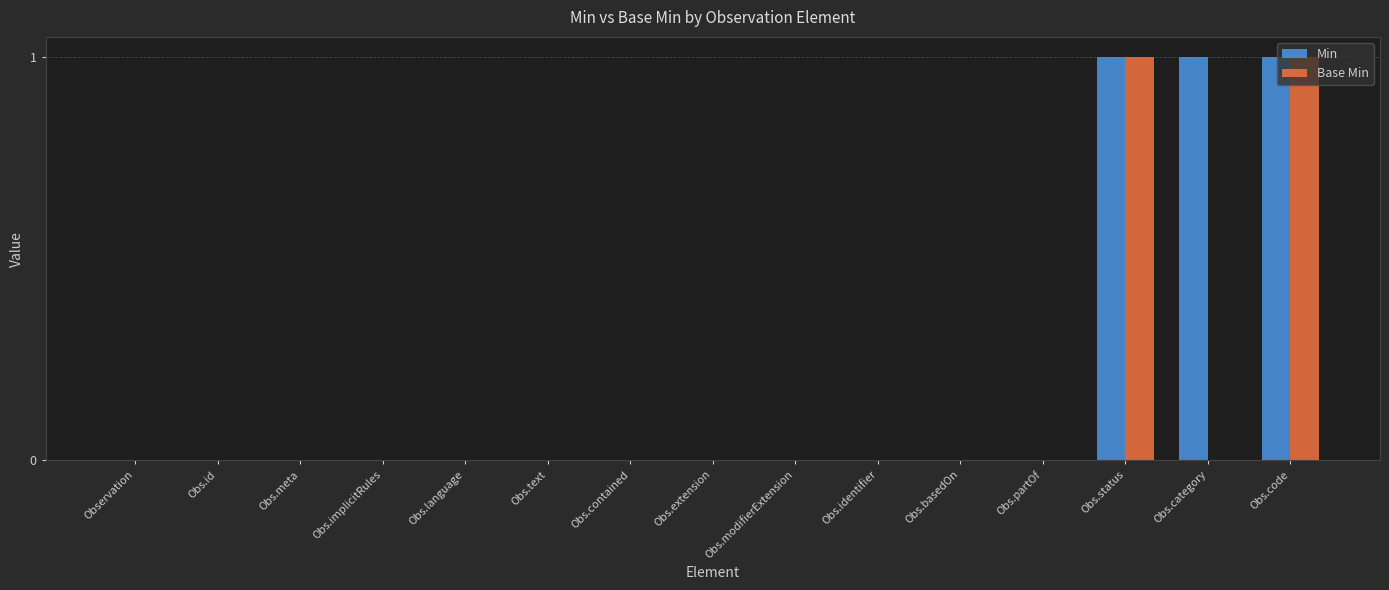

How many groups of bars are there?

15